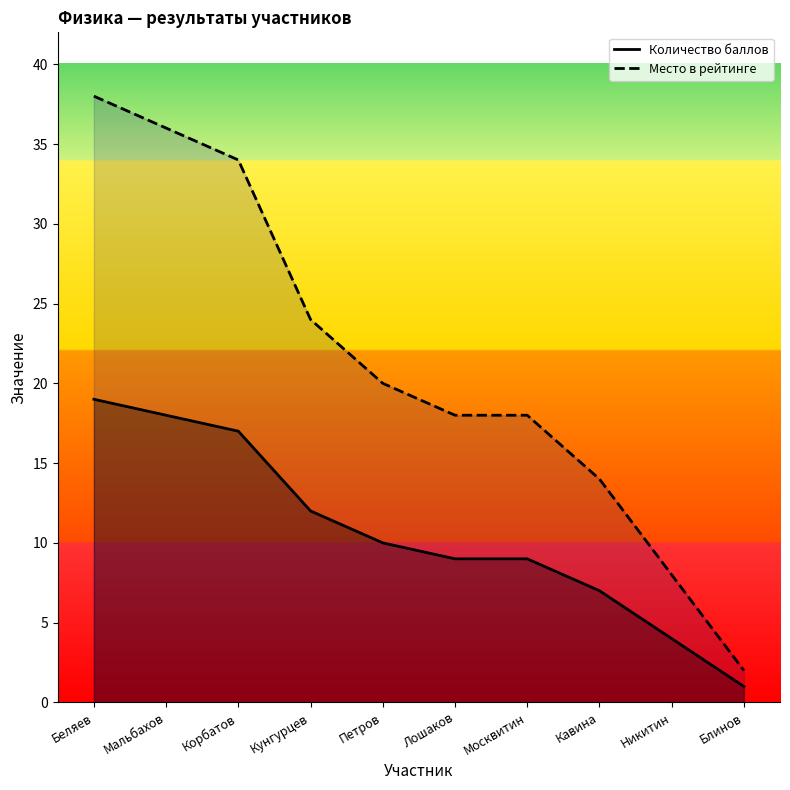

Which series changed the most between Петров and Лошаков?

Место в рейтинге